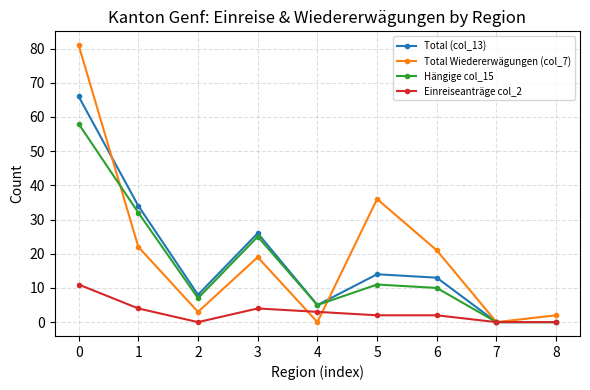

Where is Total (col_13) nearest to the value 33?

1